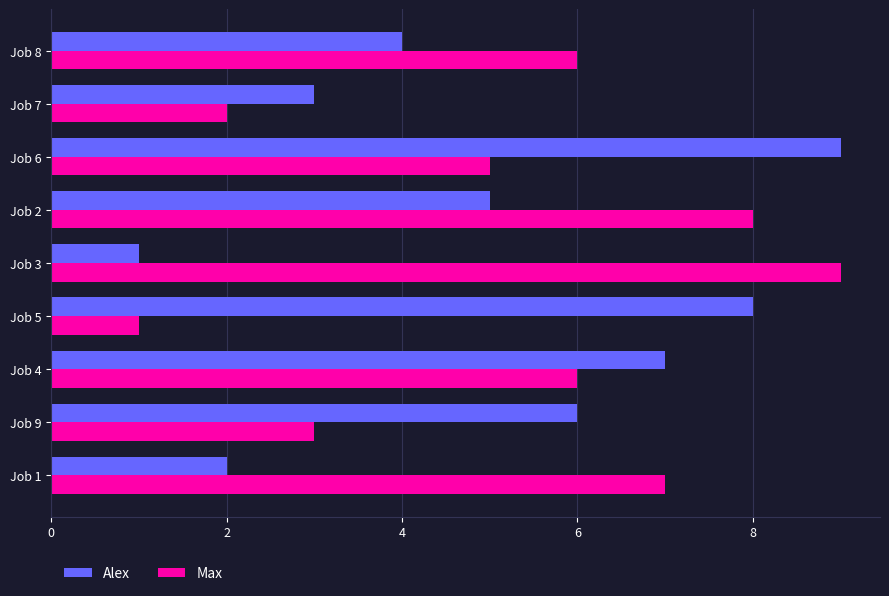

The value of Max at Job 6 is 1. True or false?

False